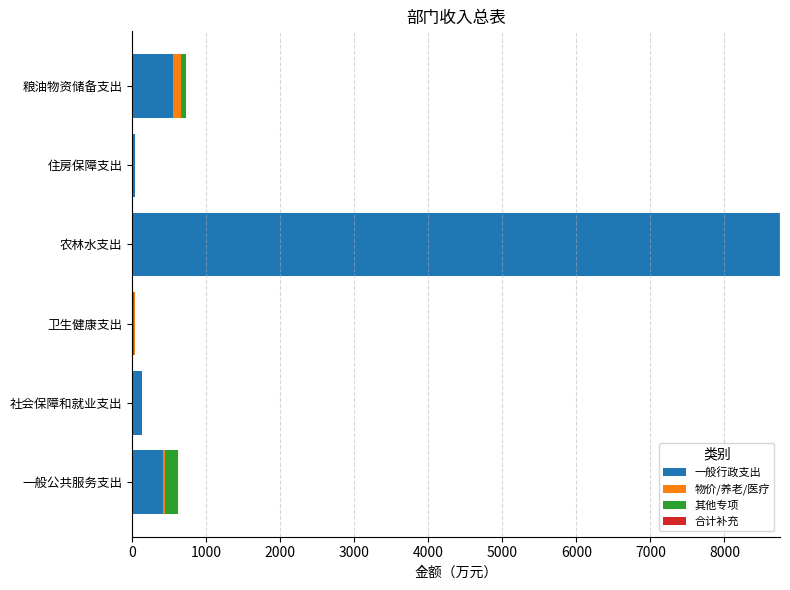

At which category is the sum across all series the highest?

农林水支出